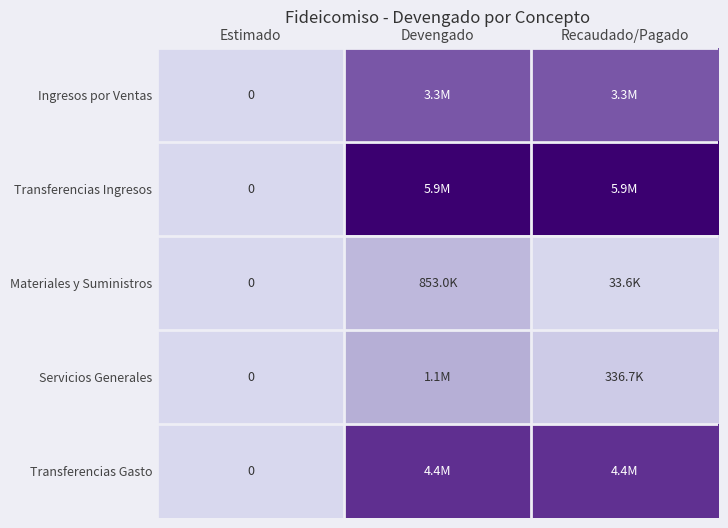

At how many categories does at least one series exceed 3454234?

2